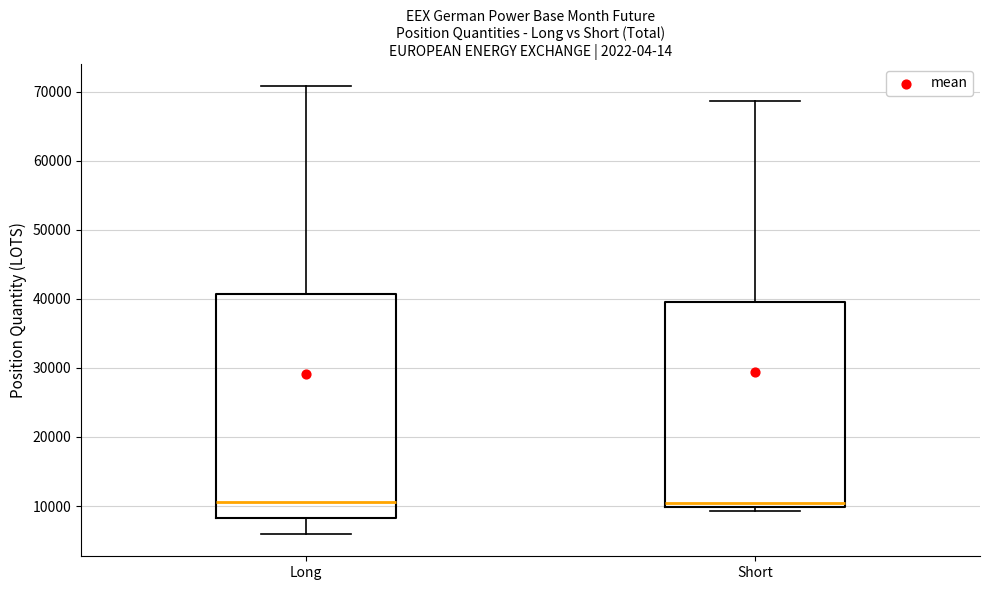

Reading left to right, read every box against the y-axis: the position of its median line, the range the box covers, and the ends of its whiskers. The values are not printed on the chart, so give them approximately, as read against the axis.

Long: median 11000, box 8000 to 41000, whiskers 6000 to 71000
Short: median 10000 (just above the box's lower edge), box 10000 to 40000, whiskers 9000 to 69000